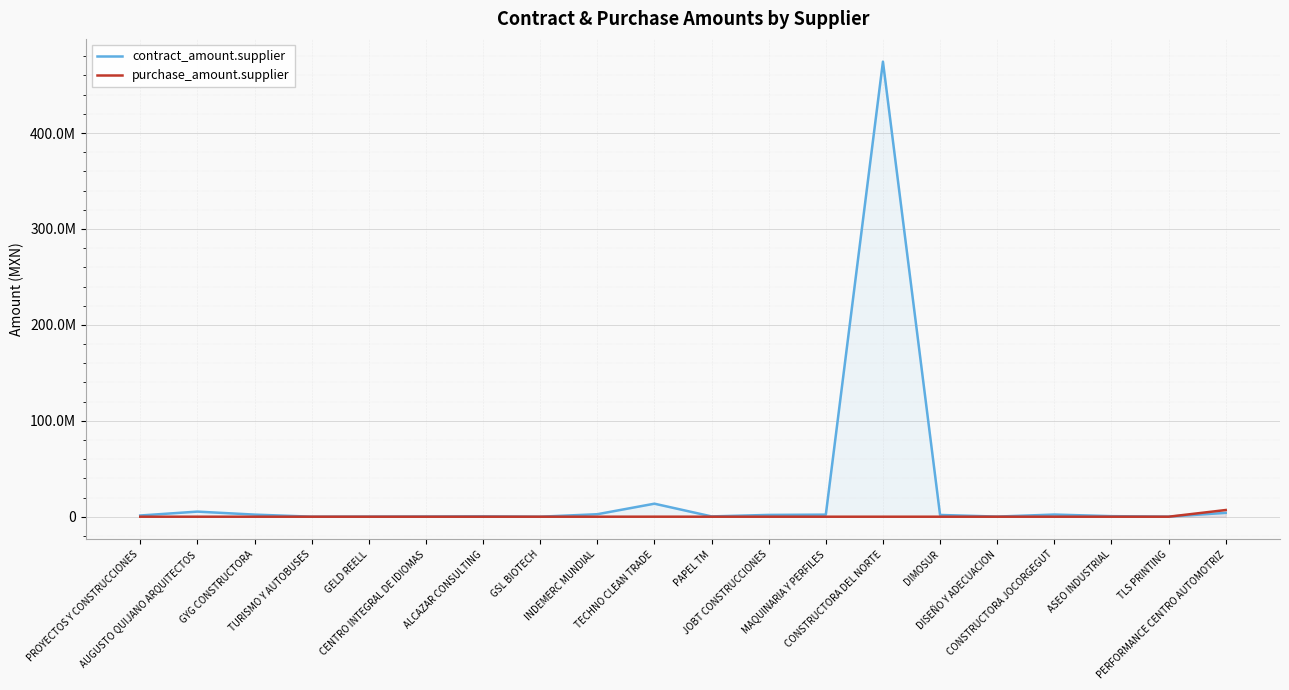

Reading left to right, what are all the values shown in this chart?

contract_amount.supplier: 1261811.3	5314605.7	2192595.0	42800.0	110000.0	213408.0	378469.5	599.1	2592000.0	13572591.7	312773.7	1877736.7	2154614.8	474421688.6	1825690.0	126360.0	2241004.5	576891.8	71474.6	4026097.0
purchase_amount.supplier: 0.0	0.0	0.0	0.0	0.0	0.0	0.0	0.0	0.0	26156.0	0.0	0.0	0.0	0.0	0.0	0.0	0.0	0.0	0.0	6971687.2